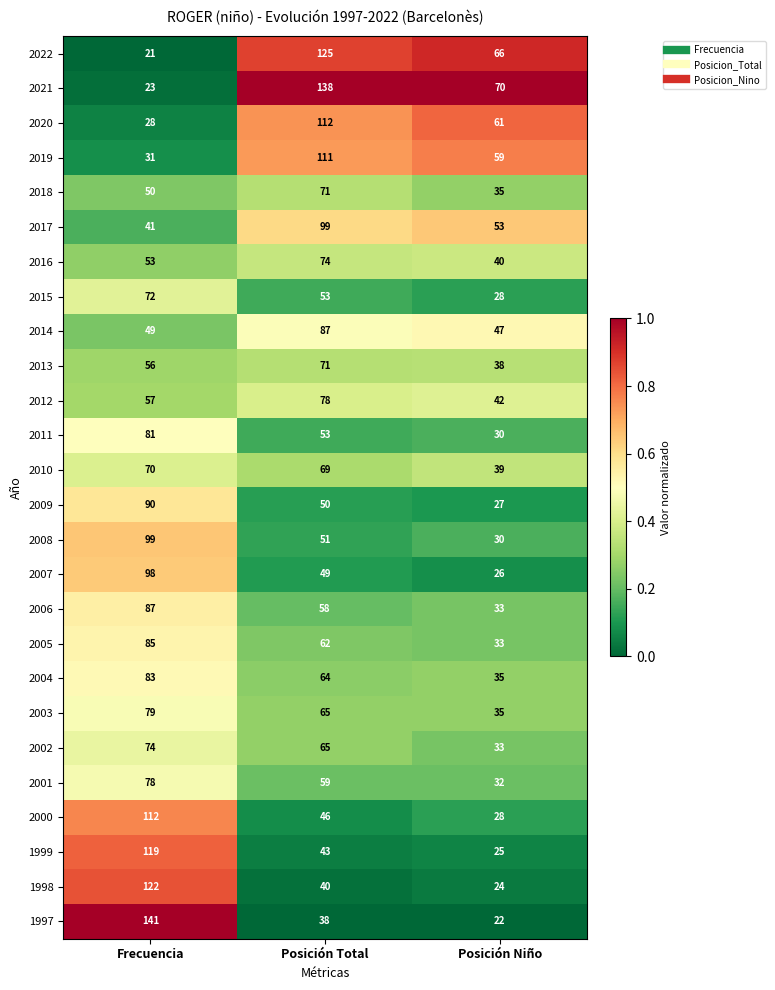

Rank the categories by 2012 value from highest to lowest.

Posición Total, Frecuencia, Posición Niño